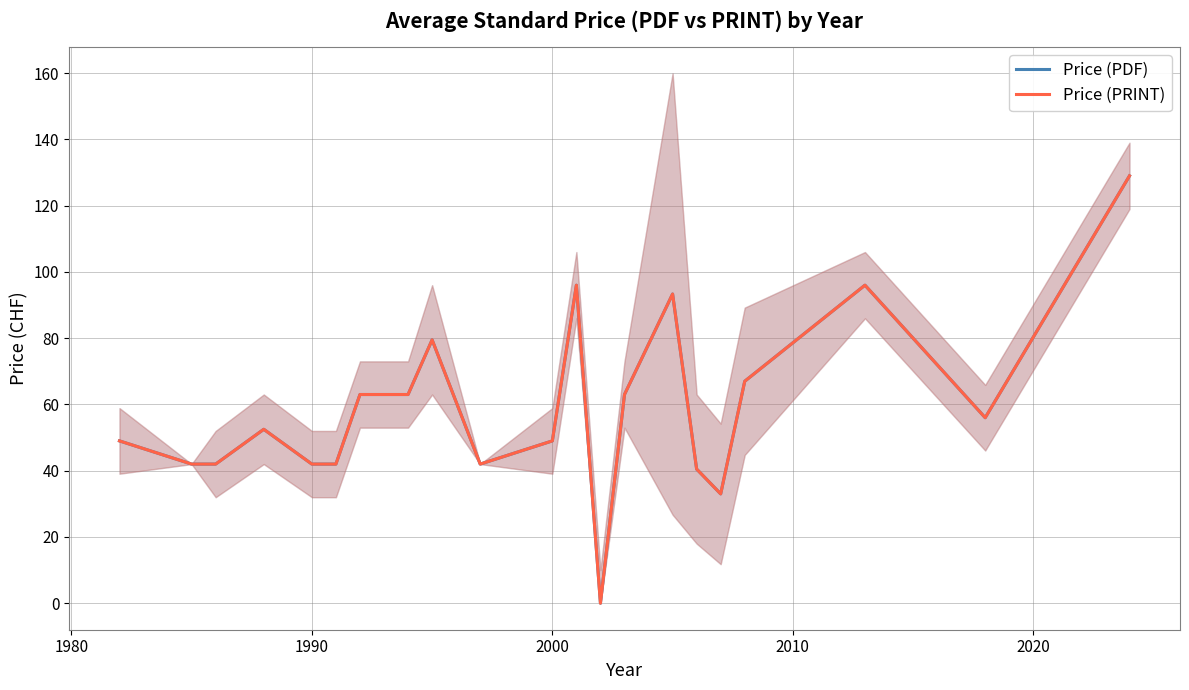

Does the chart display data point markers on the line(s)?

No